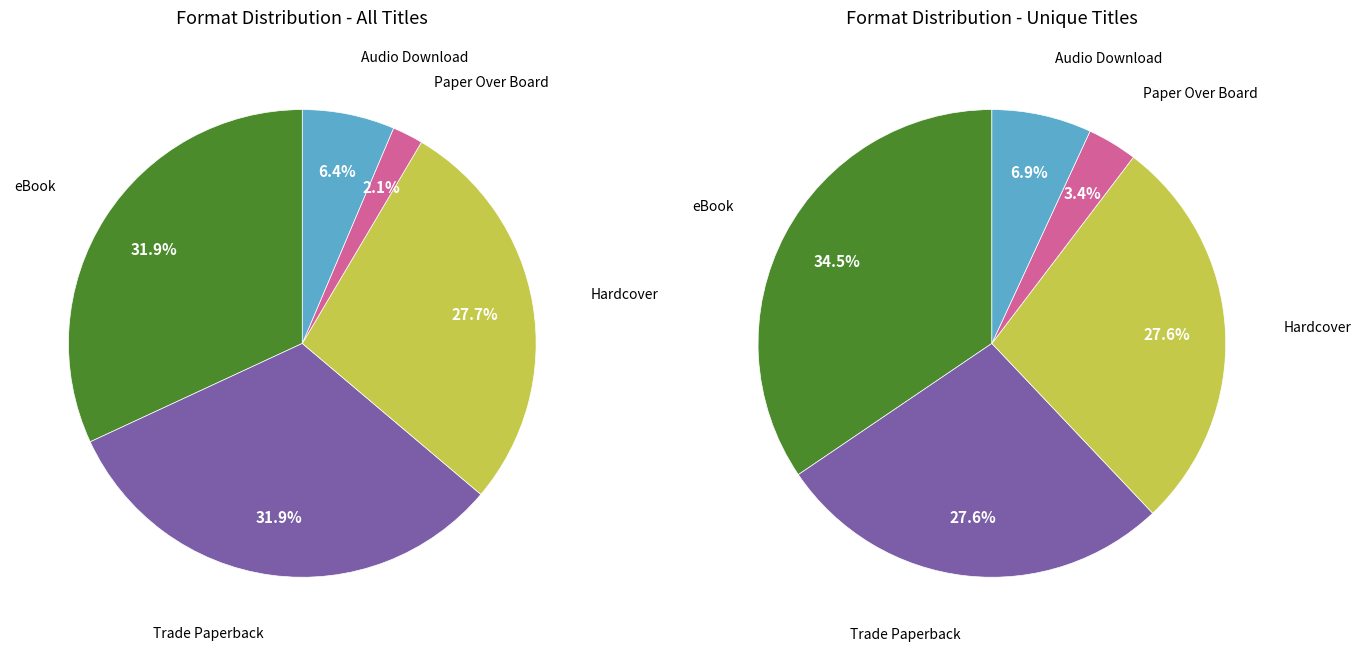

What percentage is the Trade Paperback slice, to the nearest percent?

32%